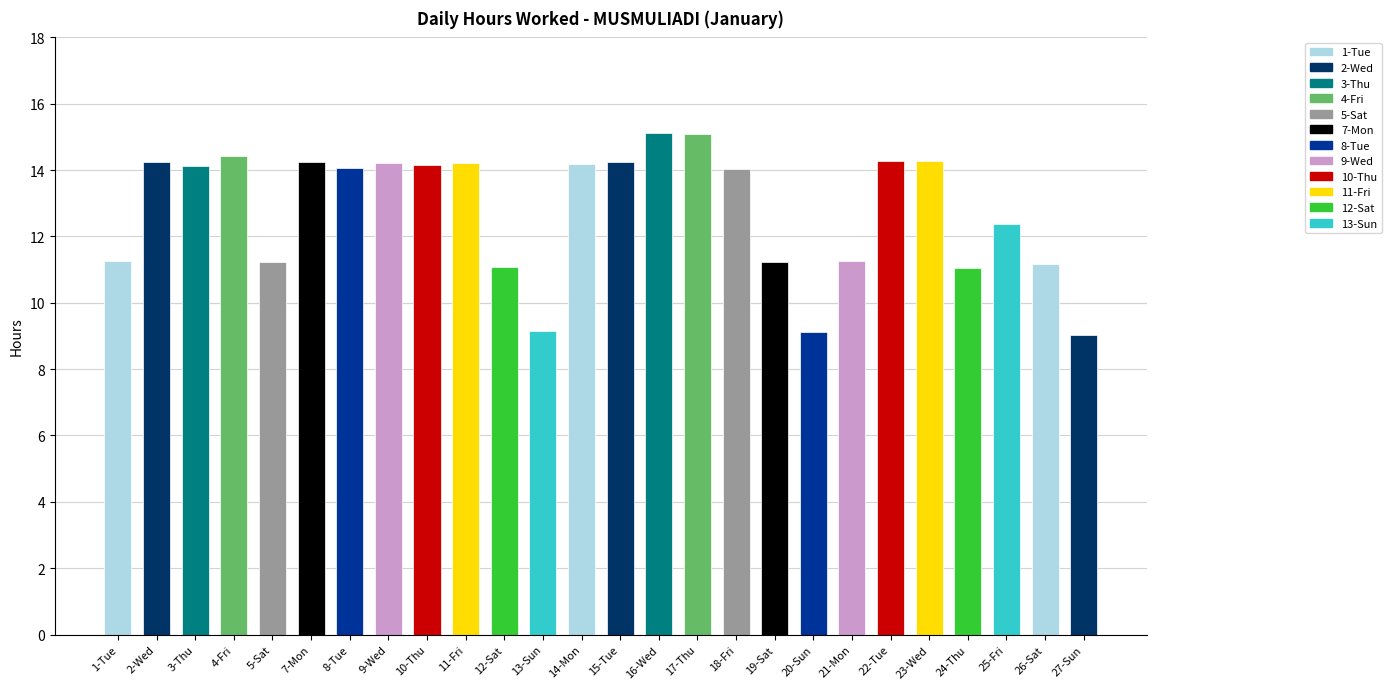

Does the chart contain stacked bars?

No